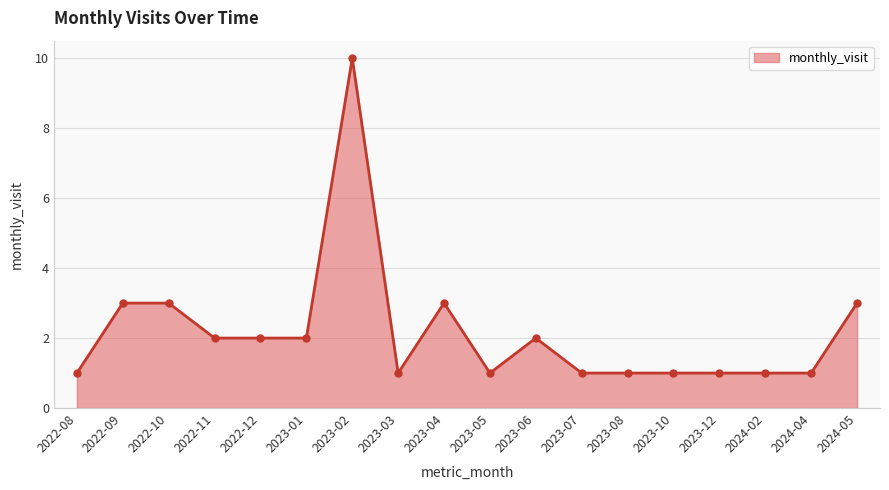

How many values are below 2?

9